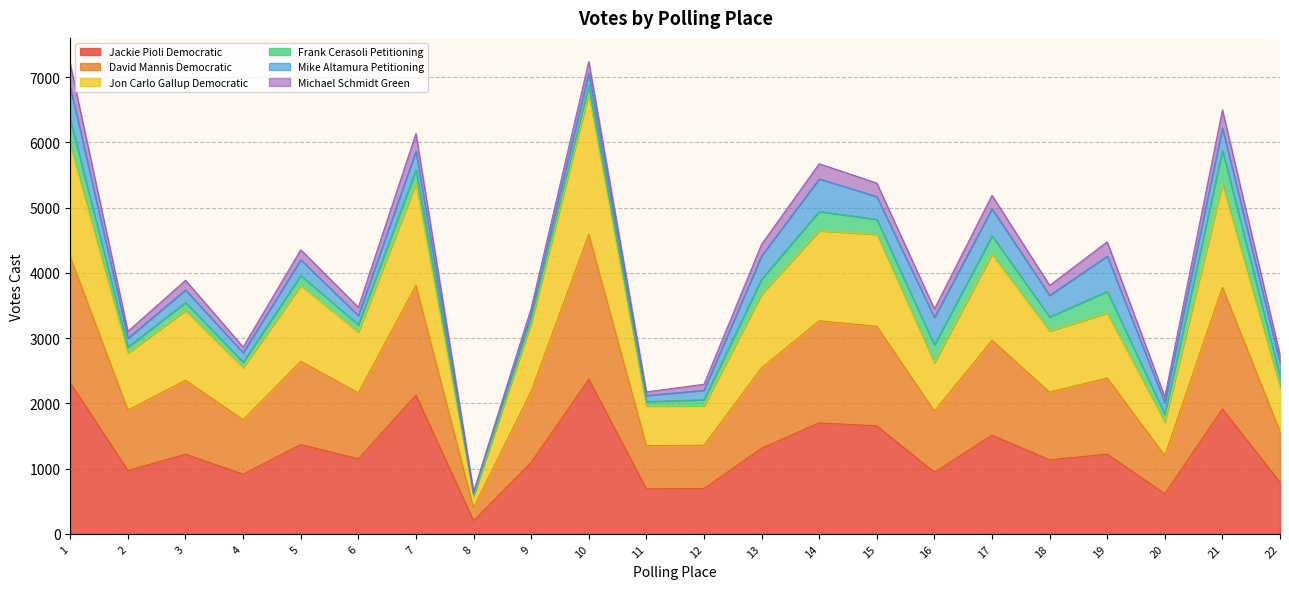

How many interior local peaks does the David Mannis Democratic series have?

8